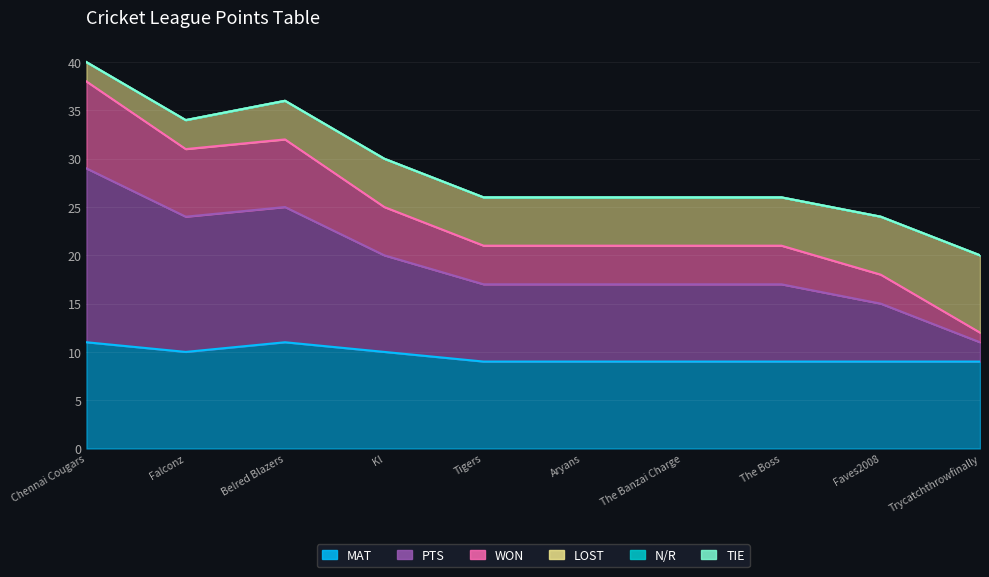

What position from the left is Falconz?

2